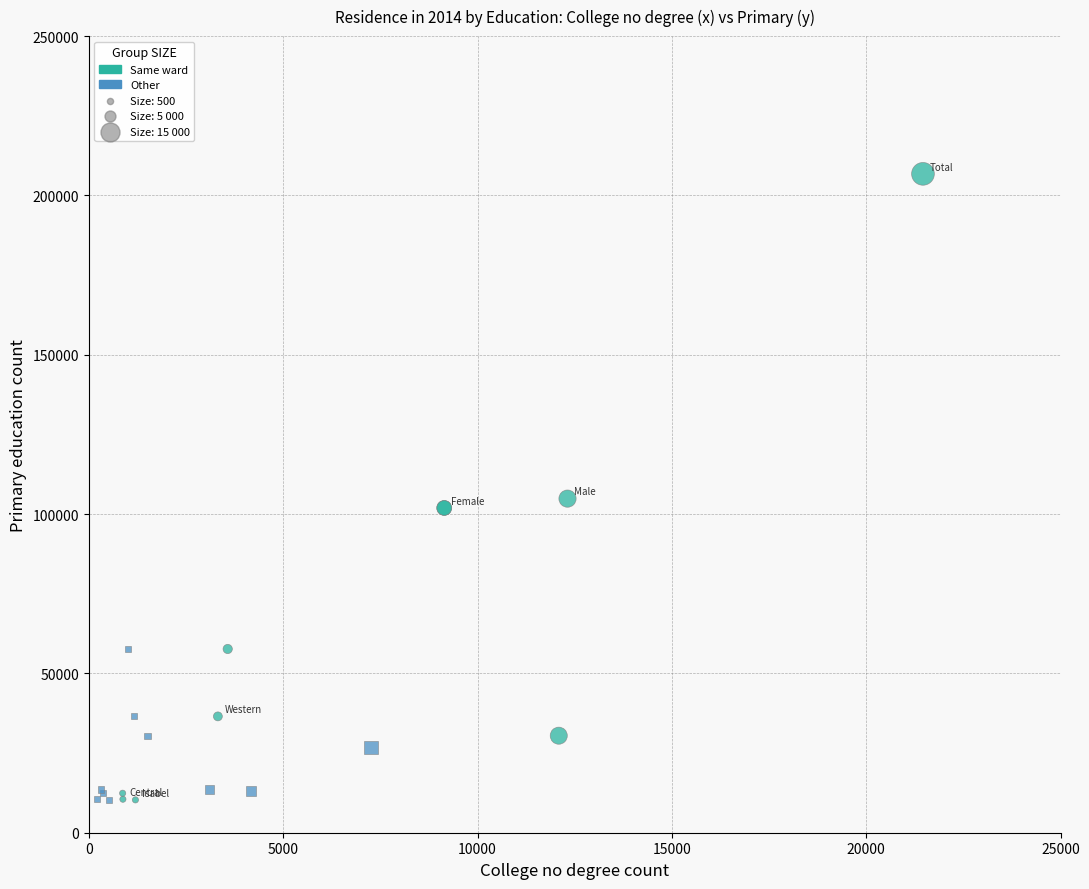

Which series has the widest spread of Y values?

Same ward